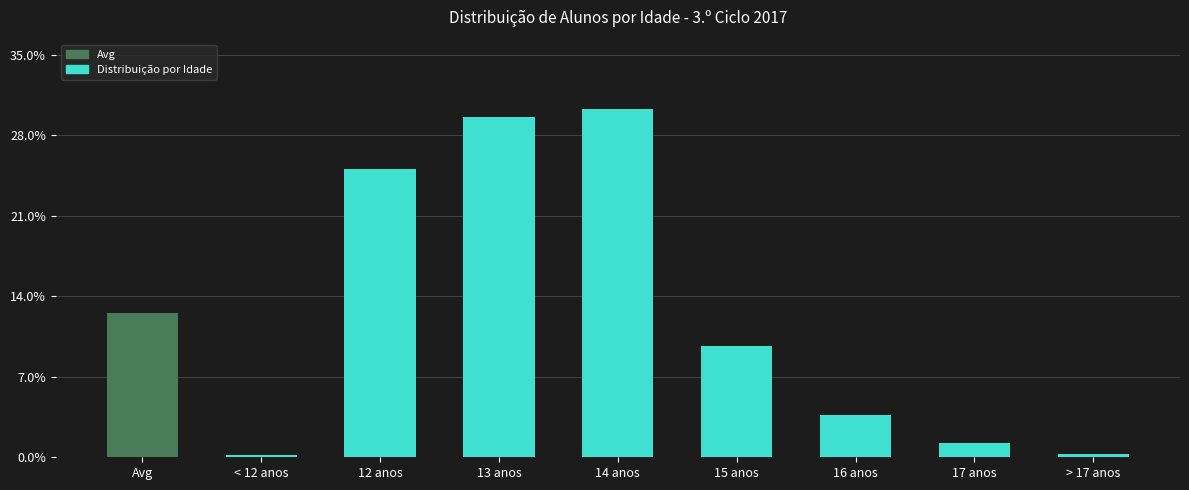

What is the value of the 1st bar from the left?

12.5